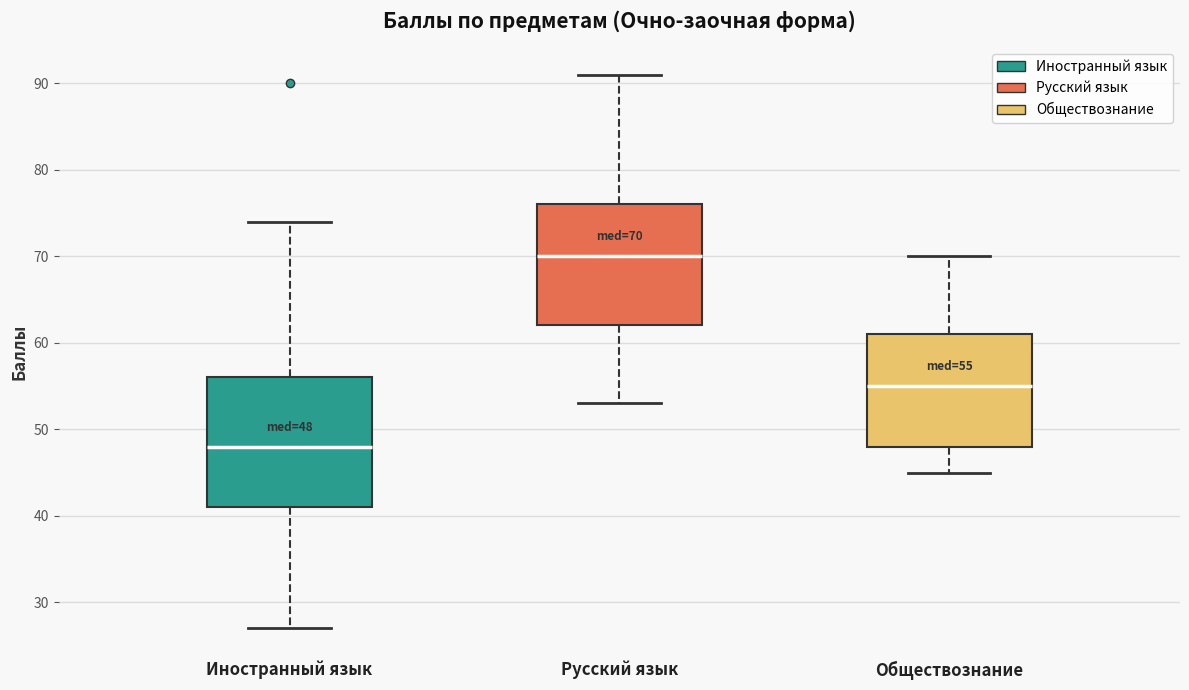

Which box is the tallest, from its lower edge to its upper edge?

Иностранный язык